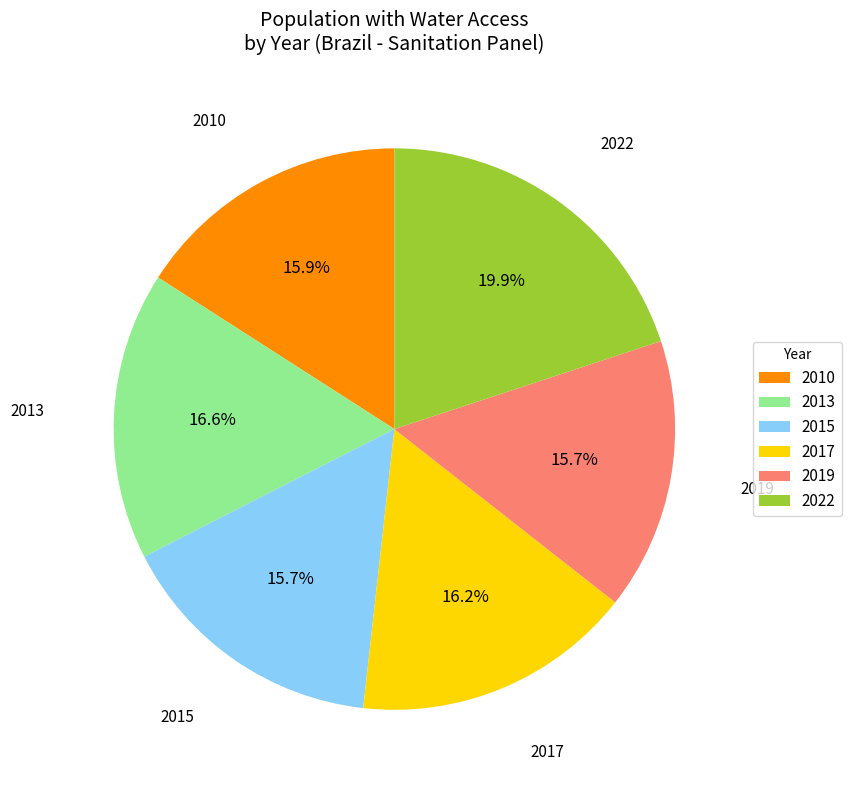

Which category has the biggest portion of the pie?

2022